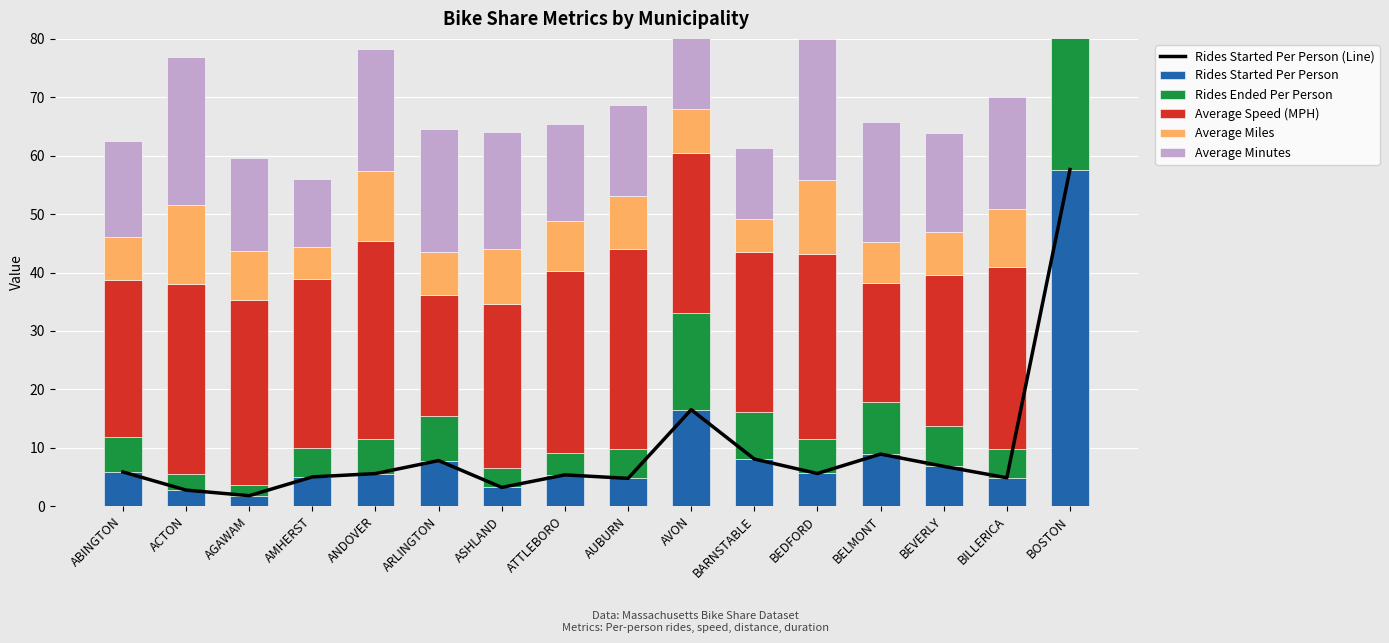

What is the value of the Rides Ended Per Person bar at the 11th from the left?

8.0